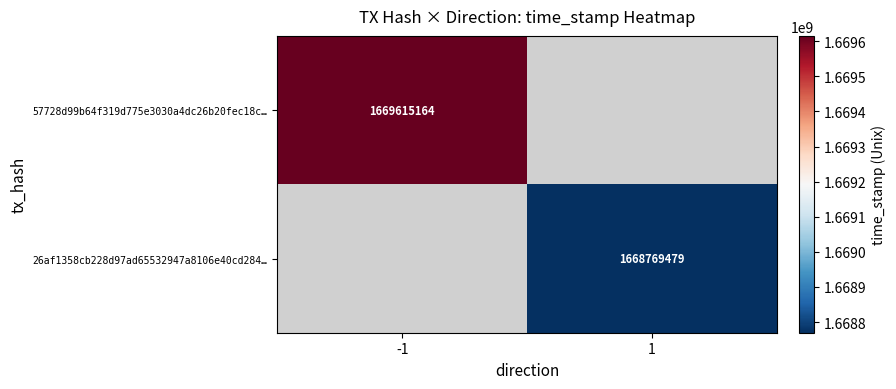

Is it true that 57728d99b64f319d775e3030a4dc26b20fec18c… equals 2487895668 at -1?

False